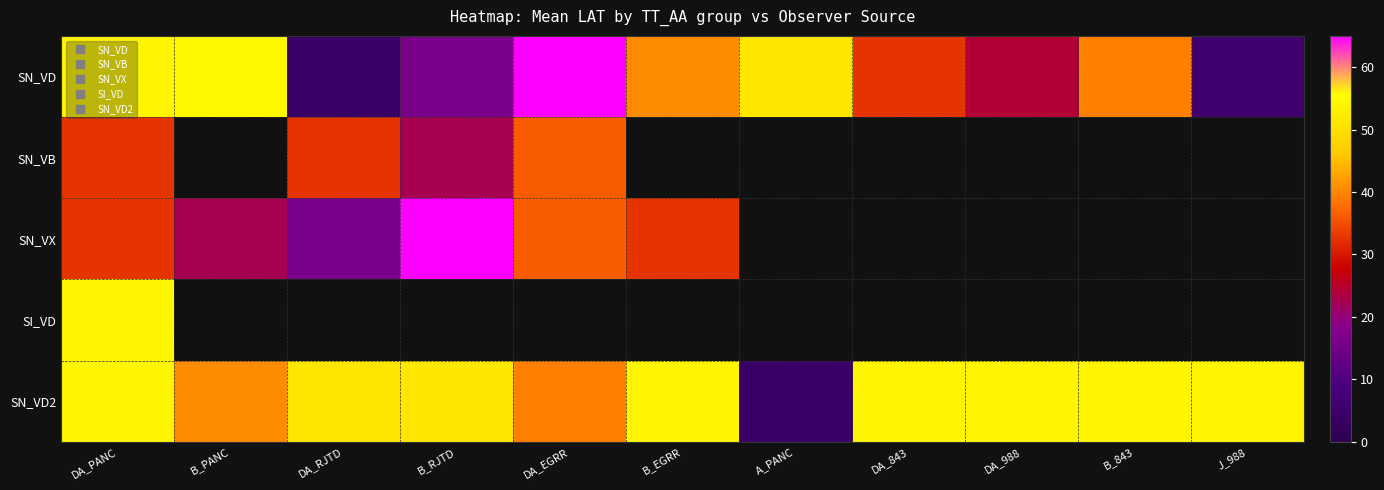

What is the spread (max minus min) of values at DA_843?

21.2